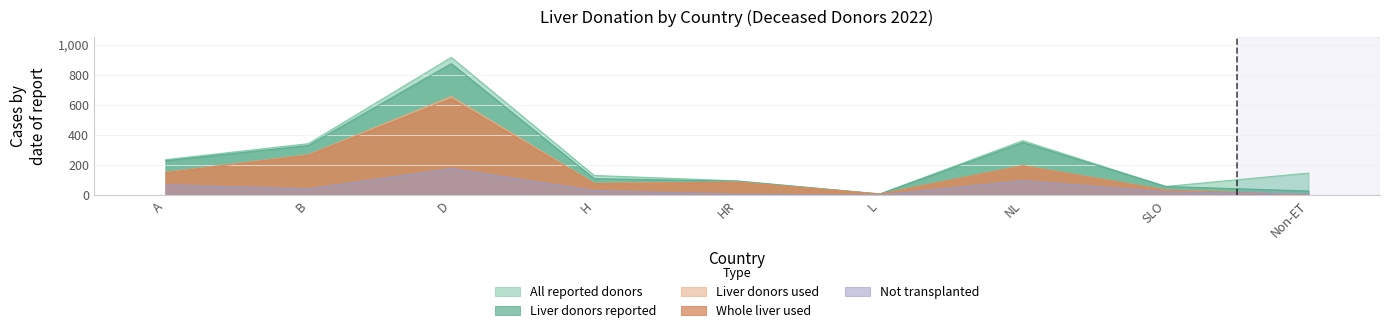

Count the number of data series in this chart.

5